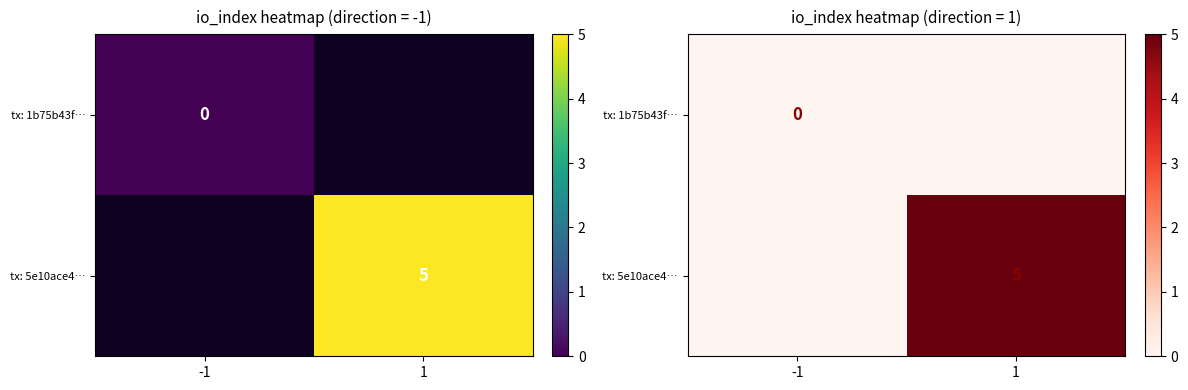

Rank the series by their maximum value, from highest to lowest.

tx: 1b75b43f…, tx: 5e10ace4…